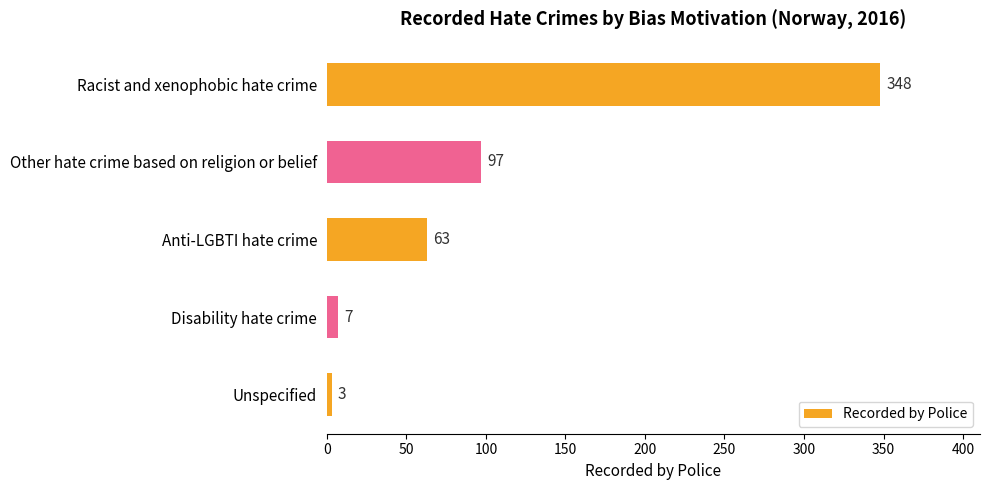

What is the value of the 4th bar from the top?

7